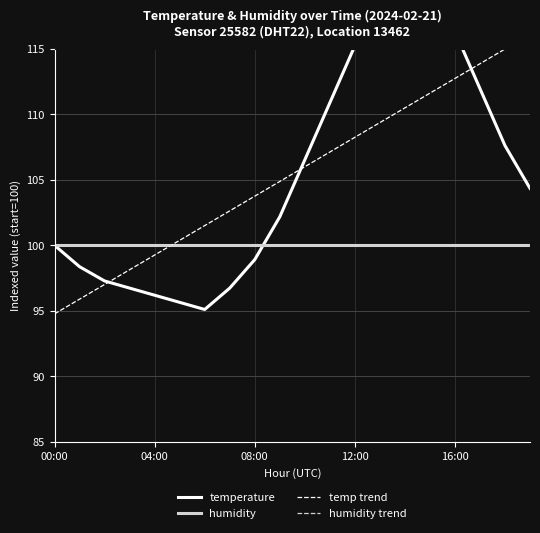

How many data points does each series have?

20